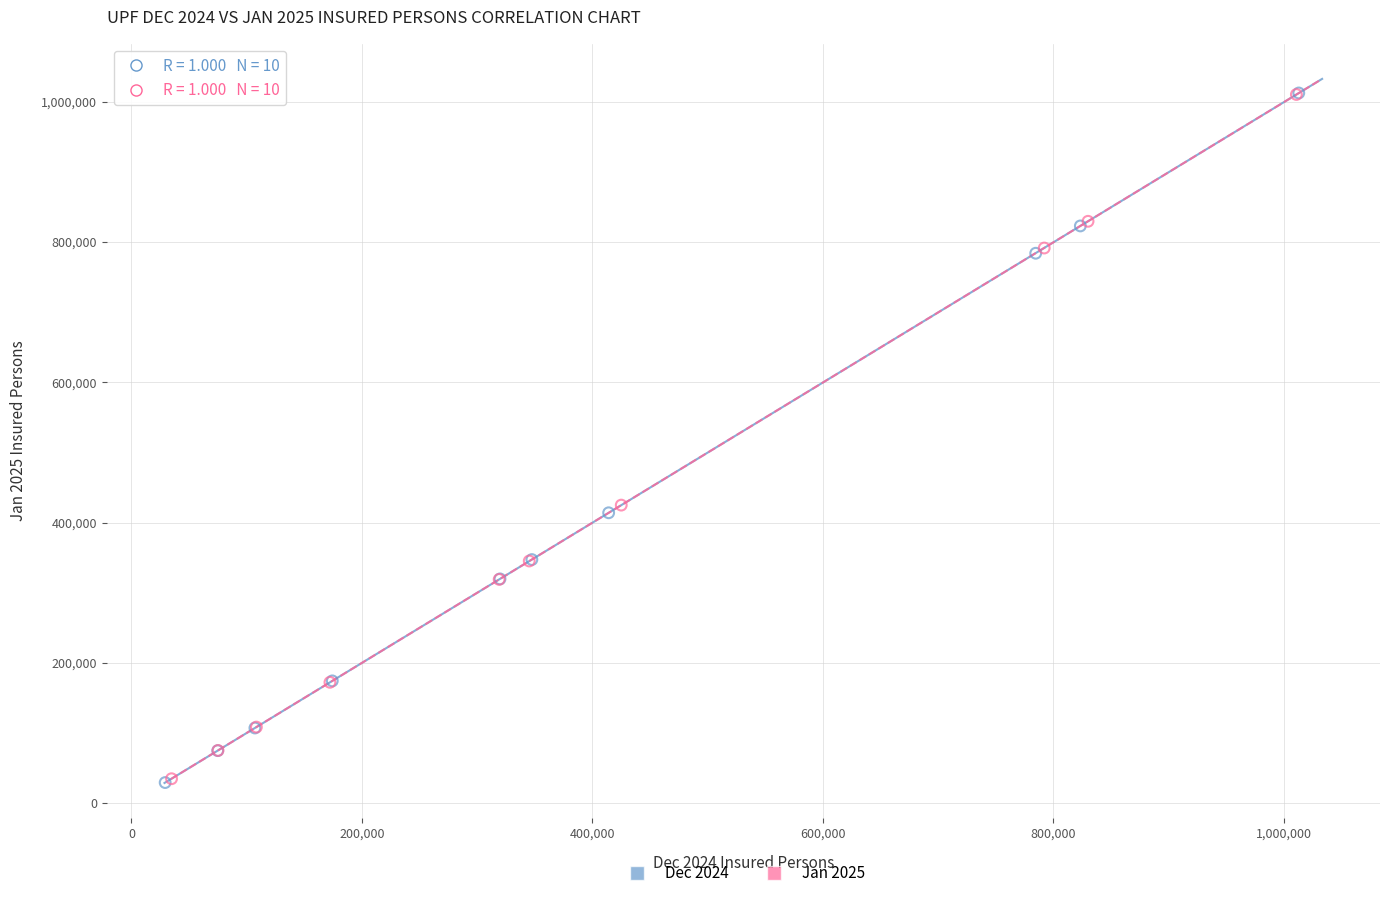

Which series has the largest Y range (max minus min)?

Dec 2024